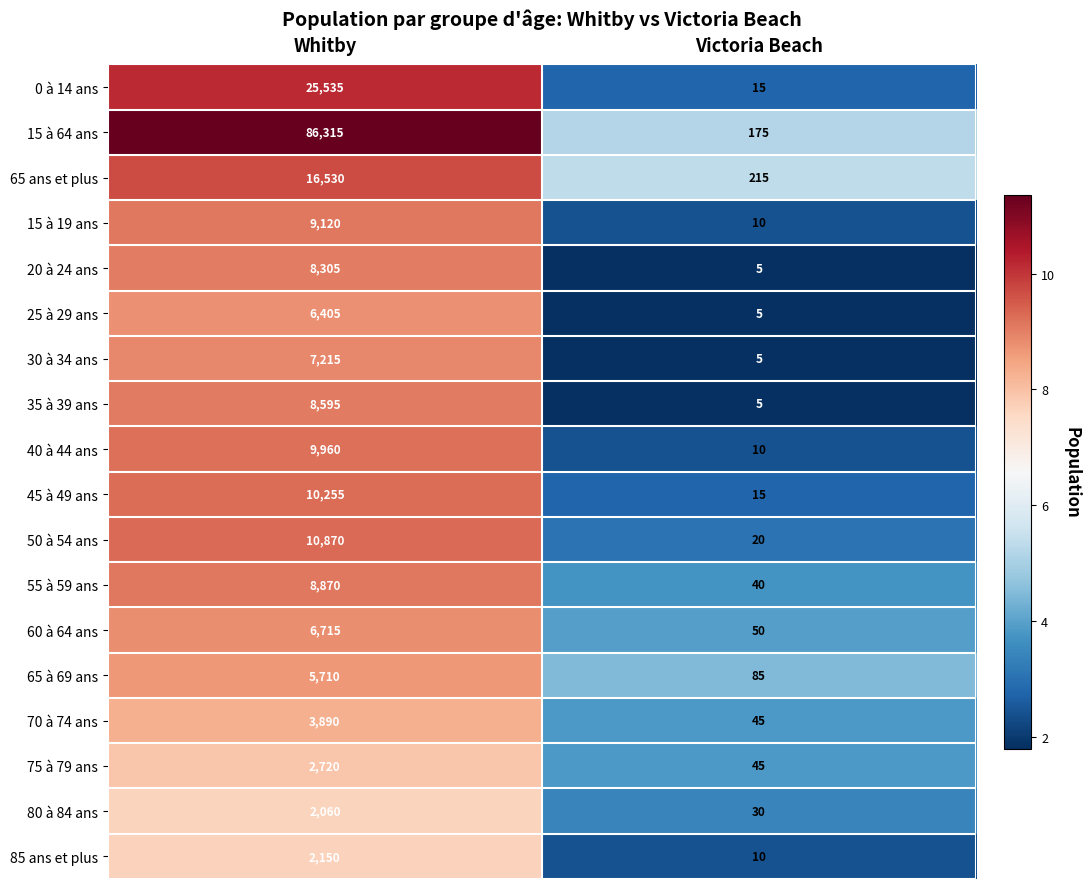

What is the difference between the maximum and minimum values in the 55 à 59 ans series?

8830